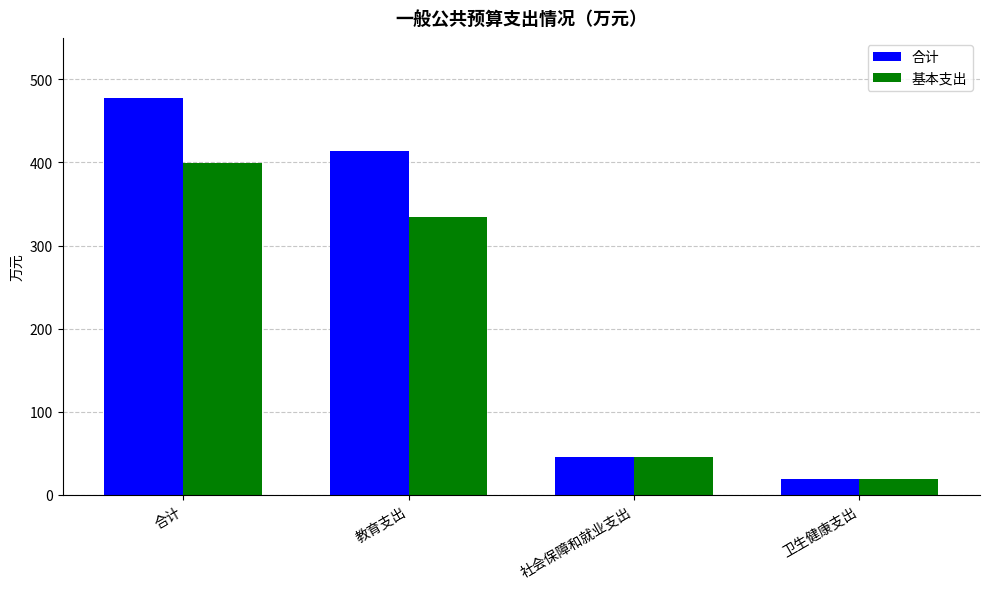

Read the 合计 value at 合计.

477.8